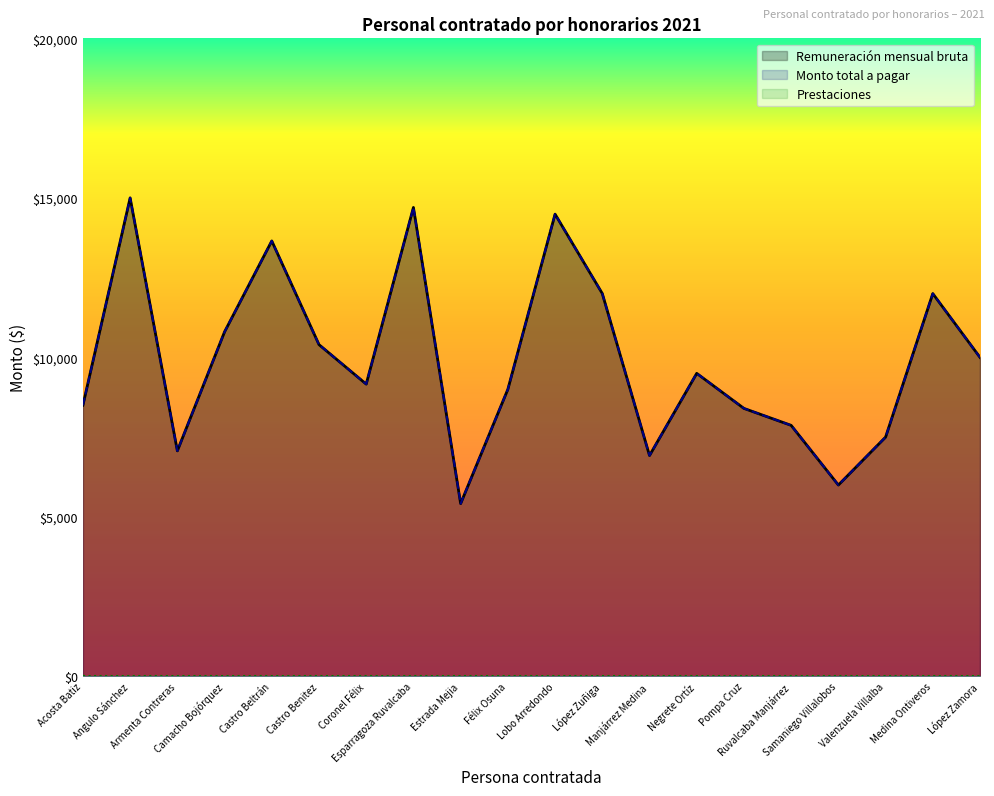

How many values in the Remuneración mensual bruta series are below 9500?

10